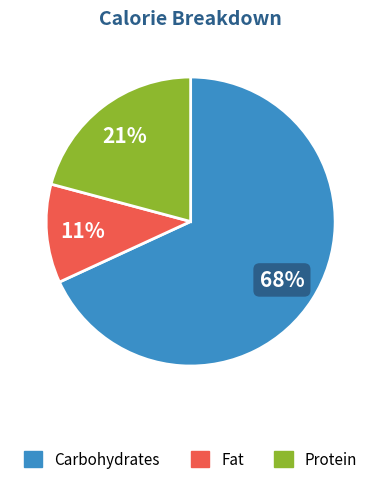

To the nearest percent, what is the average slice percentage?

33%